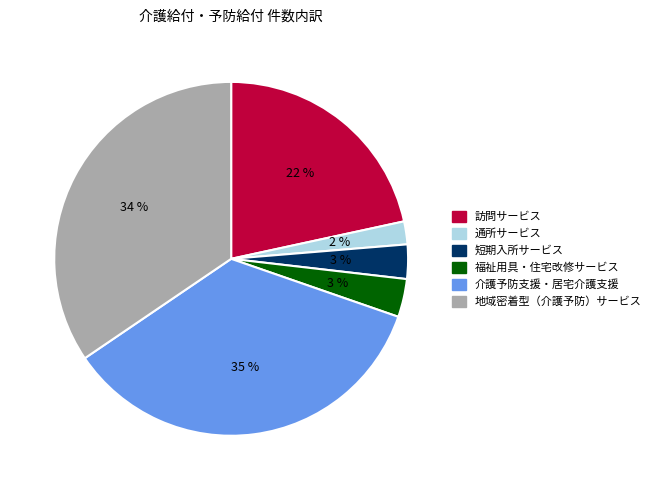

To the nearest percent, what is the average slice percentage?

17%